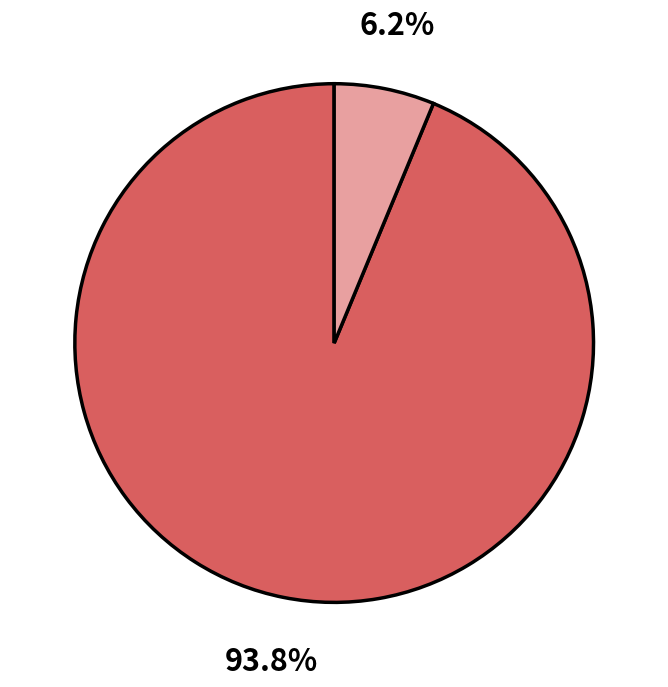

Does any single category account for the majority?

Yes